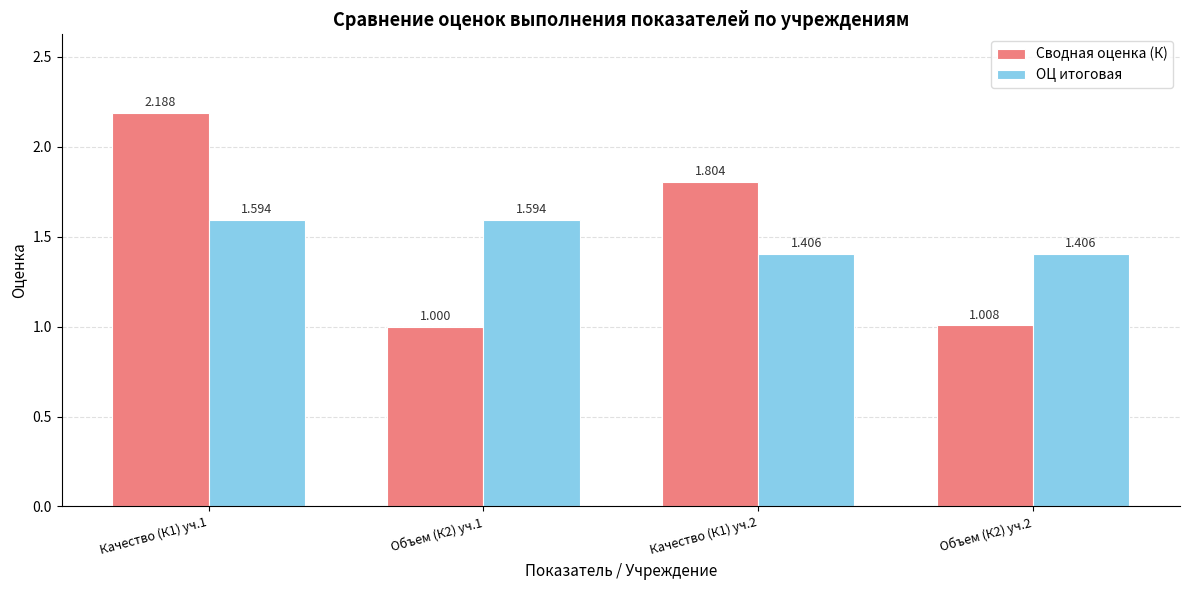

Which label corresponds to the largest value in the chart?

Качество (К1) уч.1